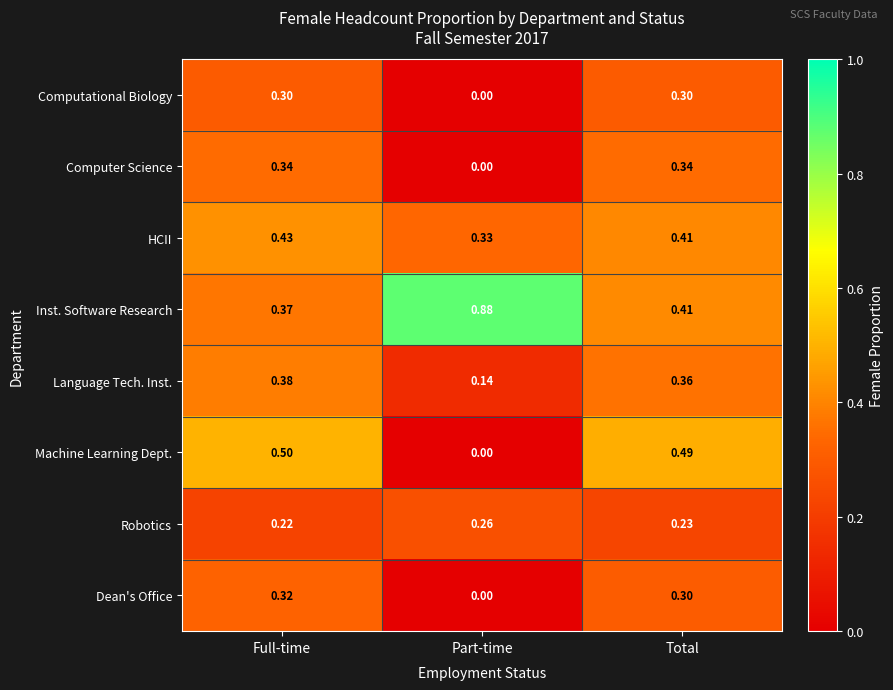

At which label does Inst. Software Research reach its peak?

Part-time